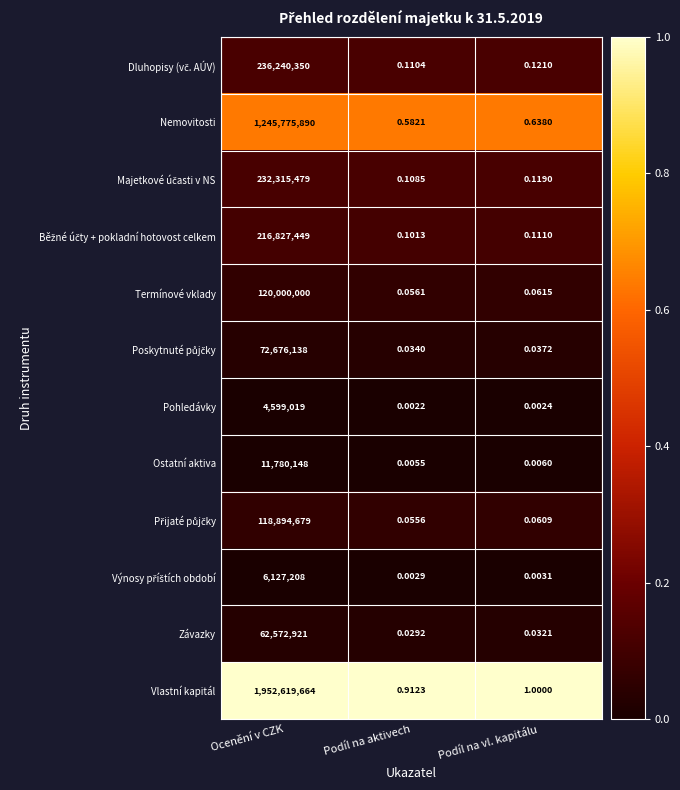

Where does the Vlastní kapitál series first go above 1?

Ocenění v CZK